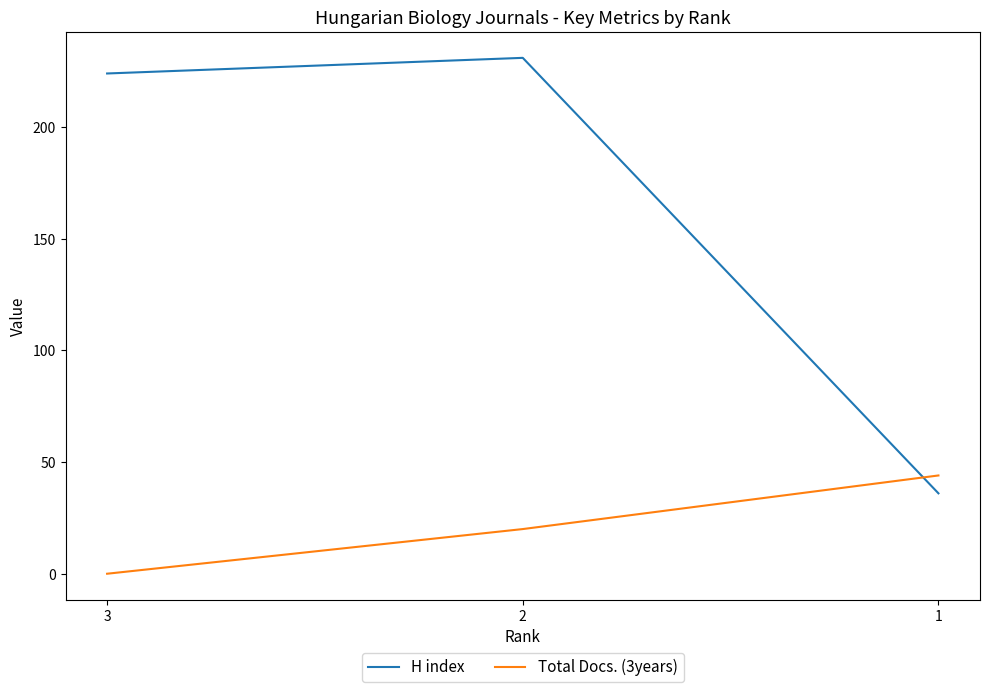

What are all the series names shown in the legend?

H index, Total Docs. (3years)